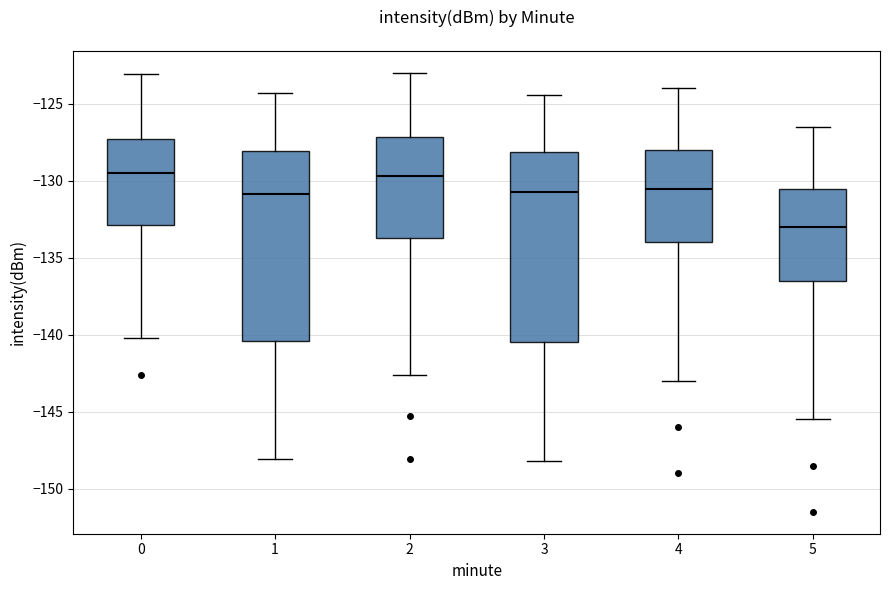

Reading left to right, transcribe this box plot: for each box, give where its median line is, the range the box spans, and where its two whiskers end, as read against the y-axis. The values are not printed on the chart, so give them approximately, as read against the axis.

0: median -129.5, box -133.0 to -127.5, whiskers -140.0 to -123.0
1: median -131.0, box -140.5 to -128.0, whiskers -148.0 to -124.5
2: median -129.5, box -133.5 to -127.0, whiskers -142.5 to -123.0
3: median -130.5, box -140.5 to -128.0, whiskers -148.0 to -124.5
4: median -130.5, box -134.0 to -128.0, whiskers -143.0 to -124.0
5: median -133.0, box -136.5 to -130.5, whiskers -145.5 to -126.5